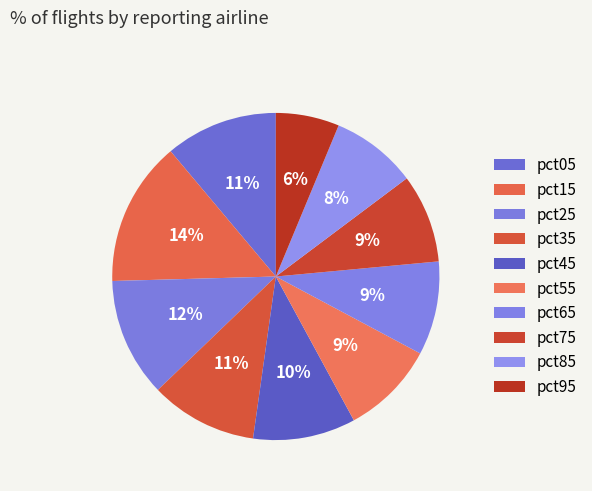

How many segments does this pie chart have?

10